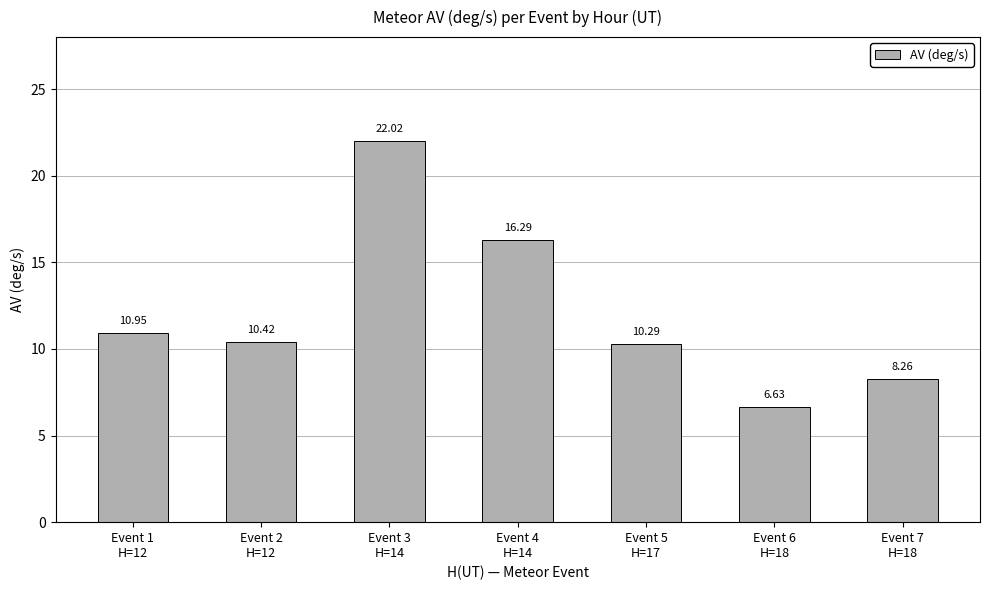

Which label corresponds to the largest value in the chart?

Event 3
H=14